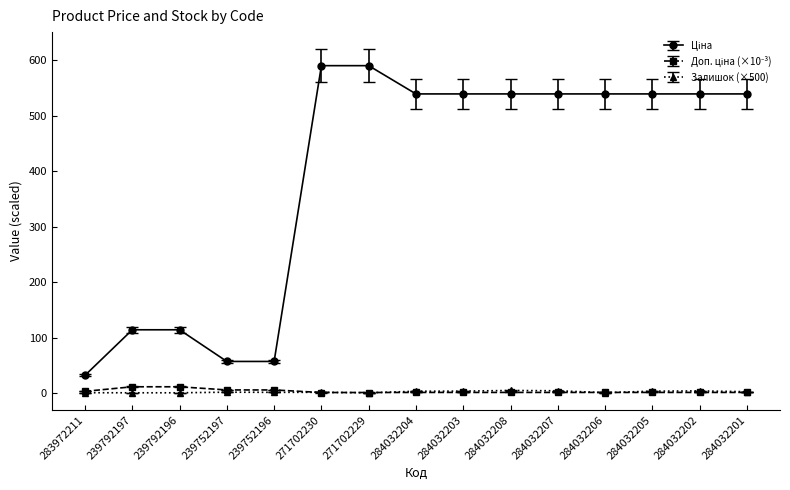

At how many categories does at least one series exceed 315?

10